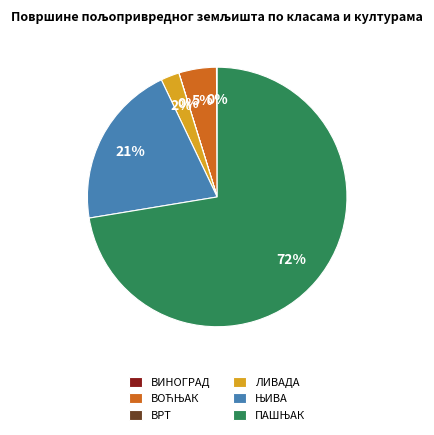

To the nearest percent, what is the difference between the largest and smallest slice percentages?

72%